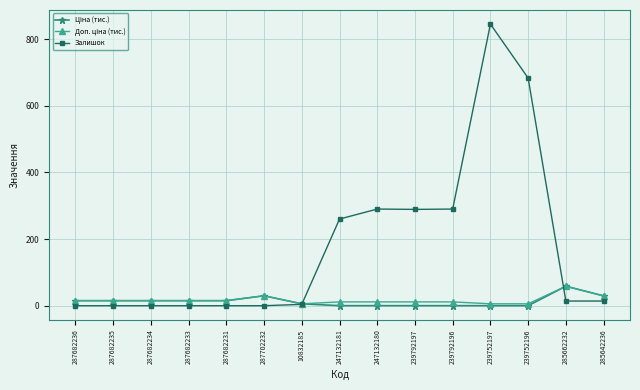

At which category is the sum across all series the highest?

239752197